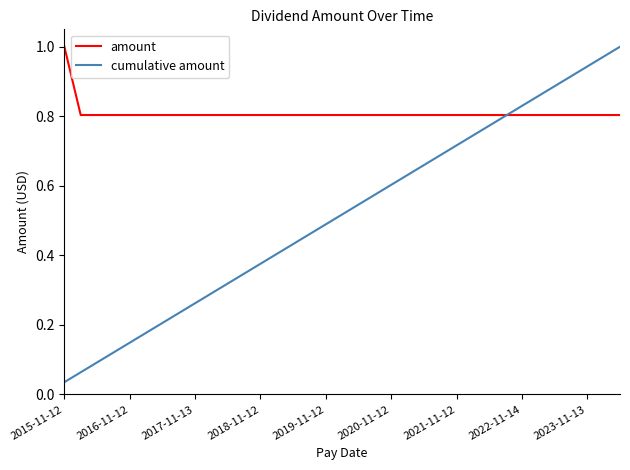

Rank the series by their average value, from lowest to highest.

cumulative amount, amount